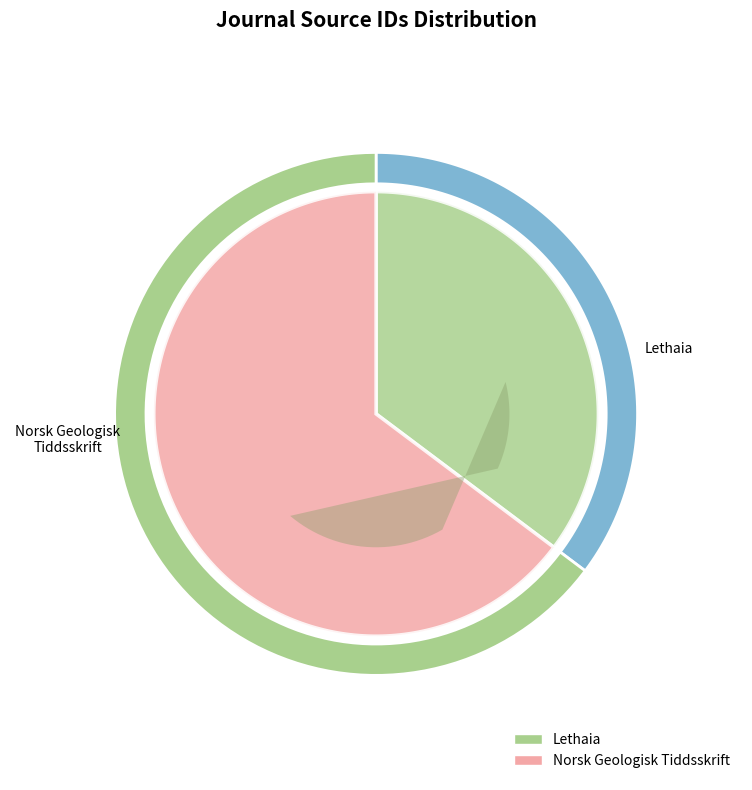

Does Norsk Geologisk Tiddsskrift represent more than half of the total?

Yes